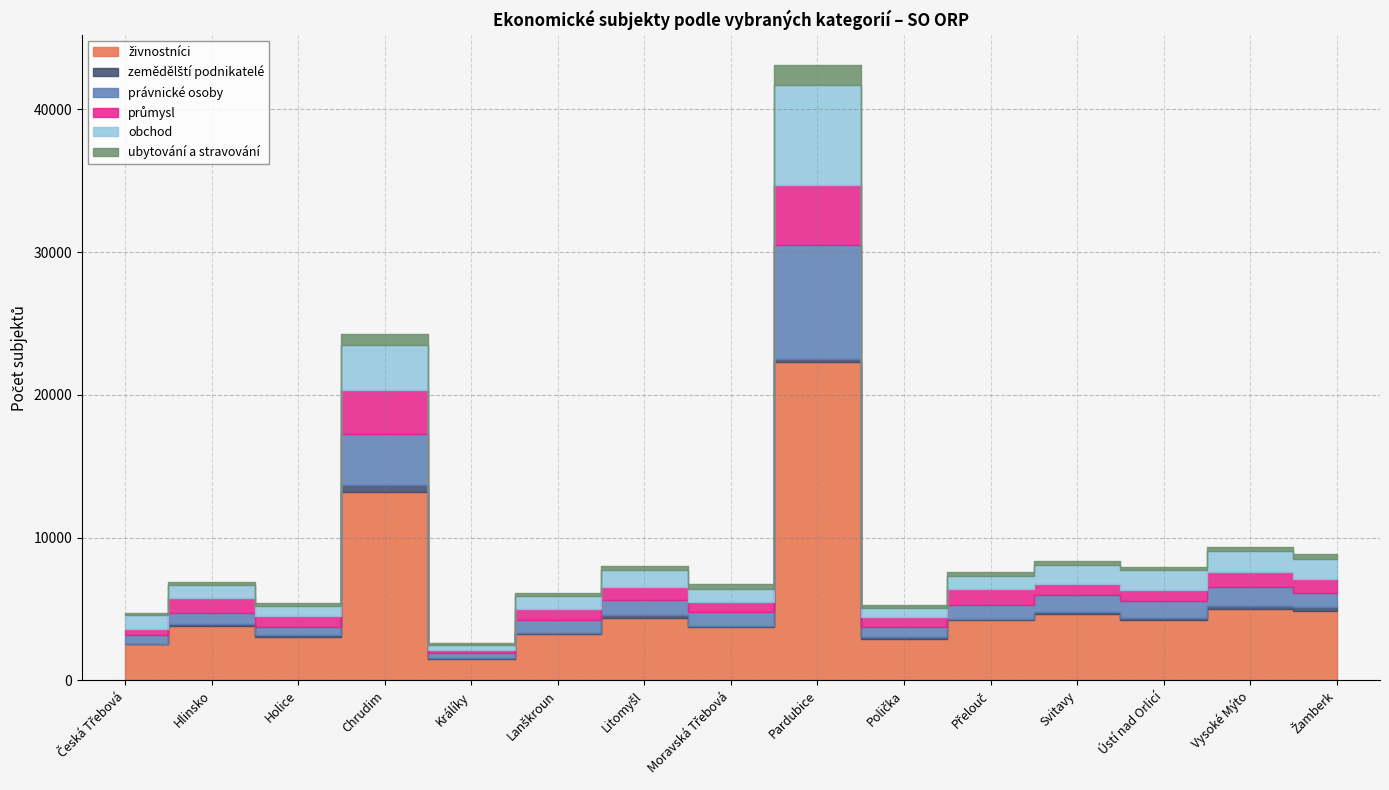

What is the label of the 5th point from the left?

Králíky